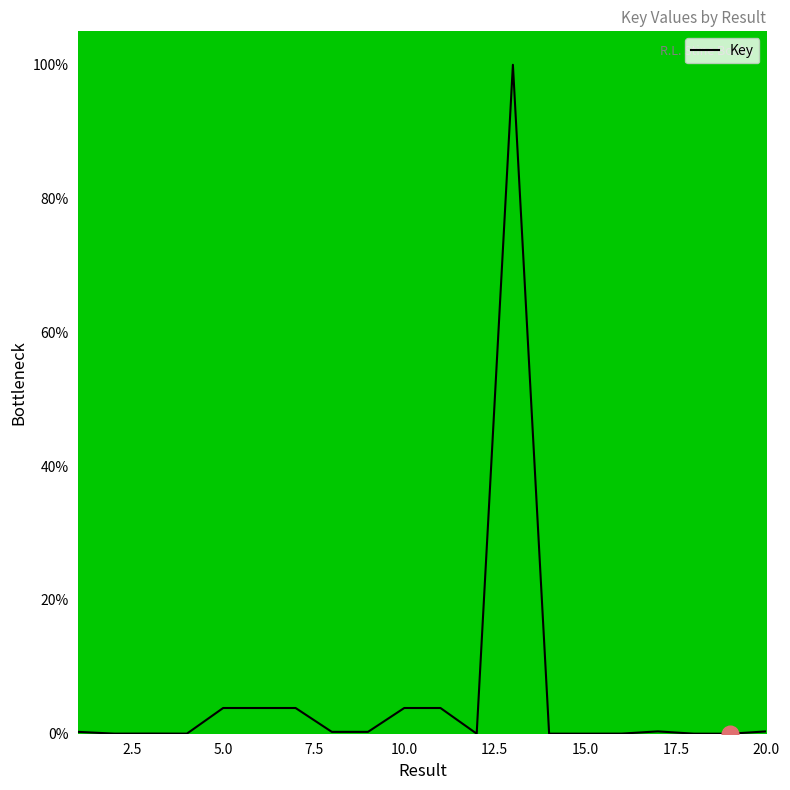

What is the greatest value displayed?

100.0